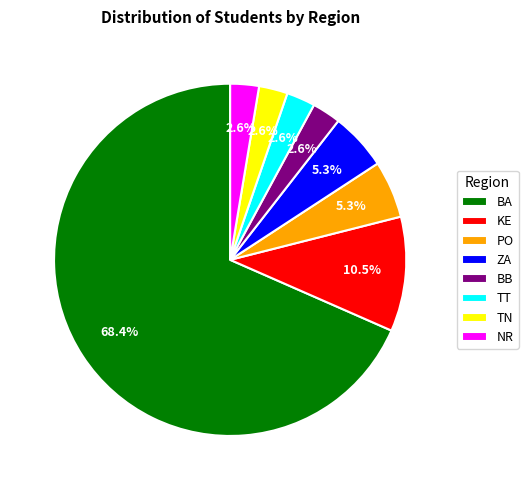

Combined, do ZA and TT account for over 50%?

No